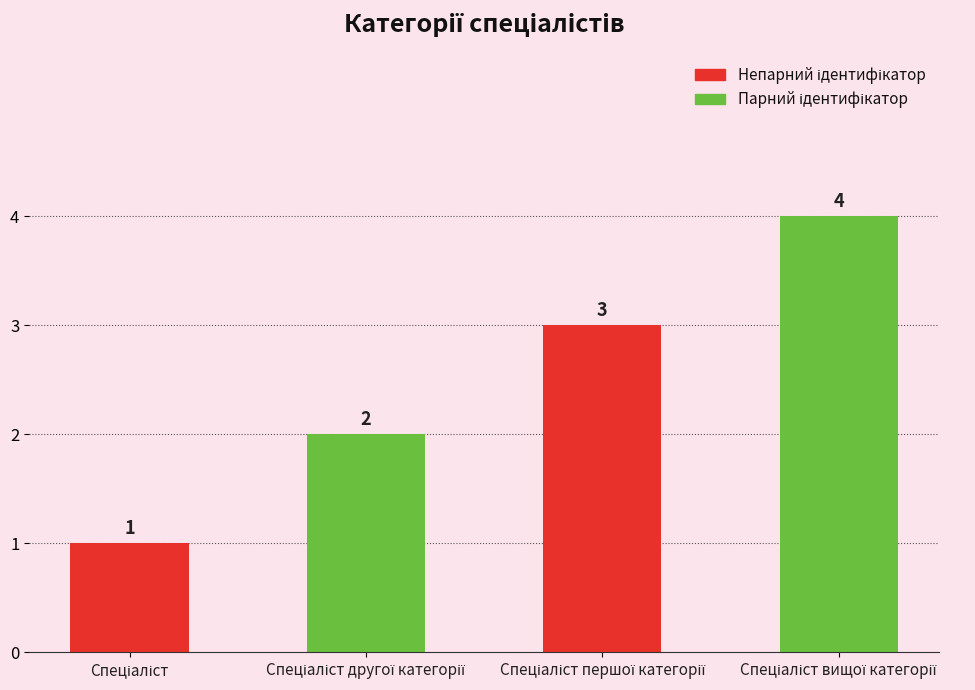

What is the maximum value shown in the chart?

4